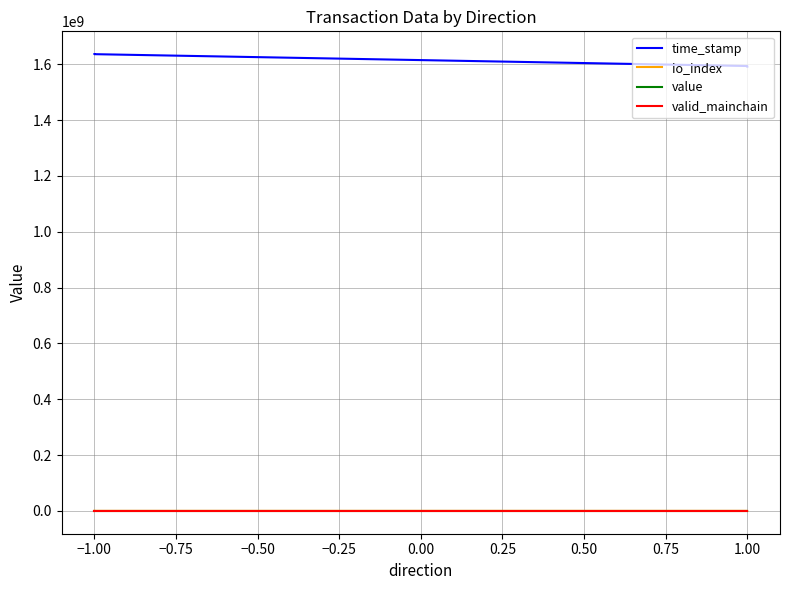

Reading left to right, what are all the values shown in this chart?

time_stamp: 1635988042.0	1635987719.0	1635987322.0	1593526293.0	1591713935.0	1591389166.0
io_index: 1440.0	2.0	916.0	1.0	1.0	0.0
value: 0.0	0.0	0.0	0.0	0.0	0.0
valid_mainchain: 1.0	1.0	1.0	1.0	1.0	1.0